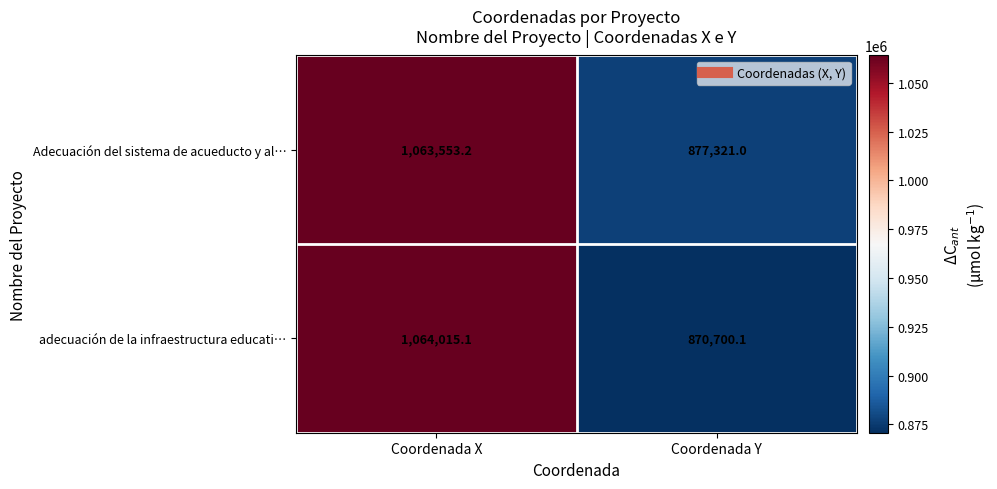

What is the total value across all series at Coordenada X?

2127568.3